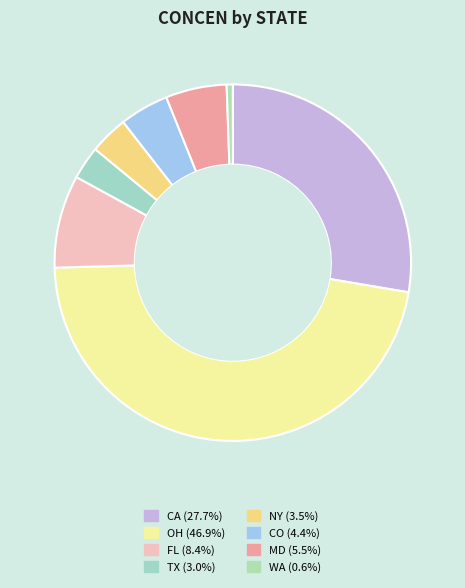

How many segments does this pie chart have?

8